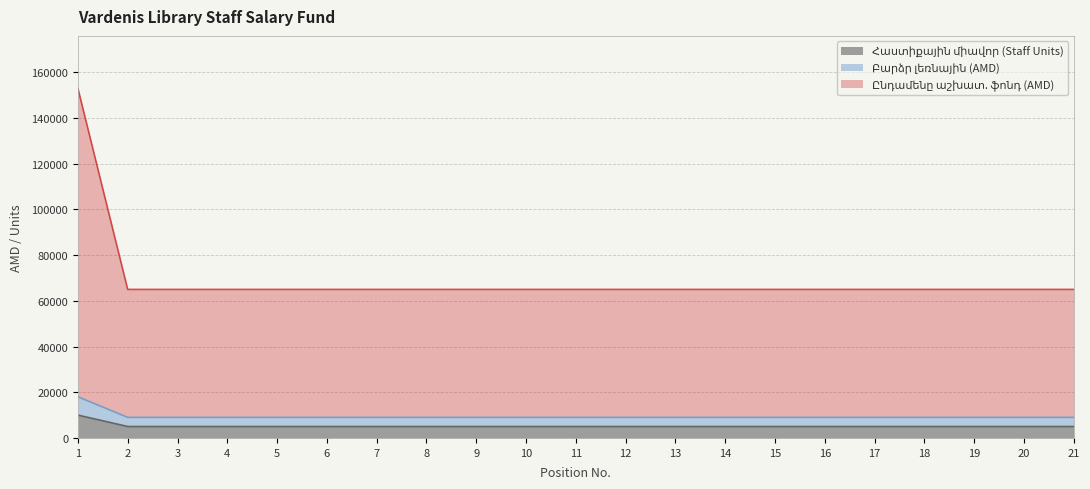

Is it true that Ընդամենը աշխատ. ֆոնդ (AMD) equals 65000 at 18?

True